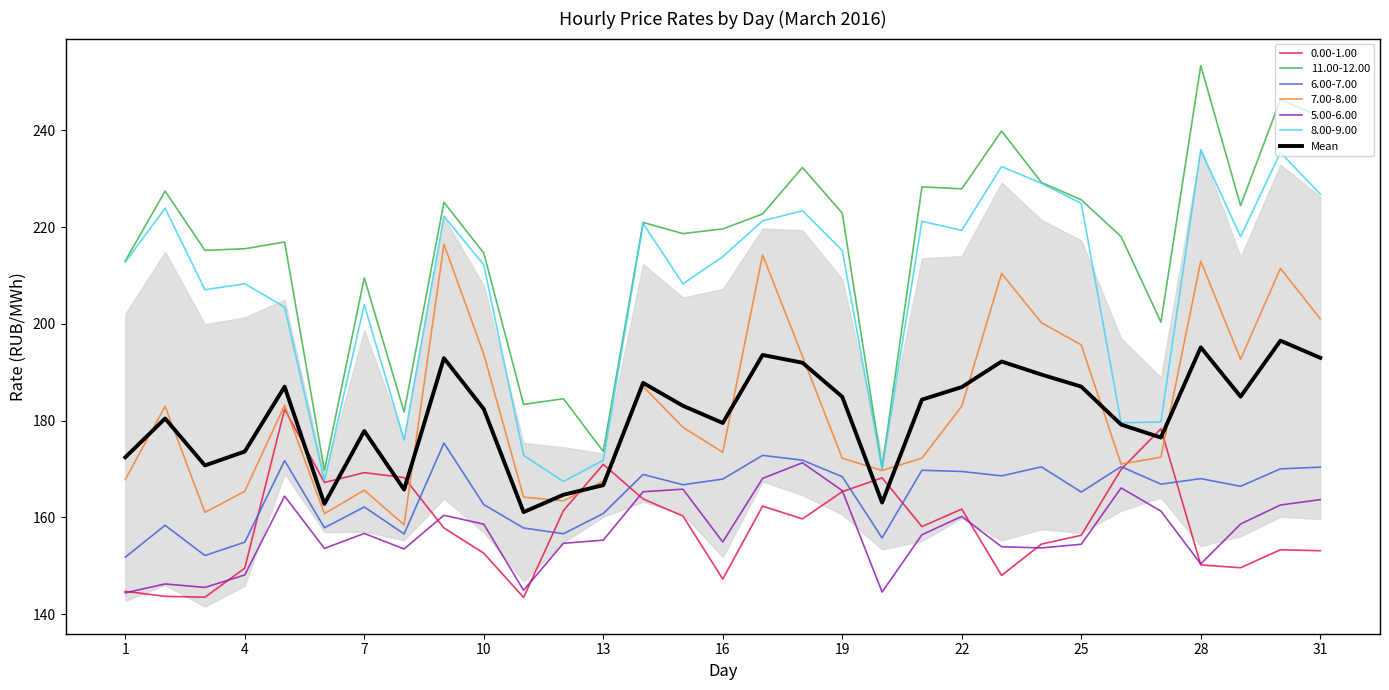

Count the number of values greater than 183.

16